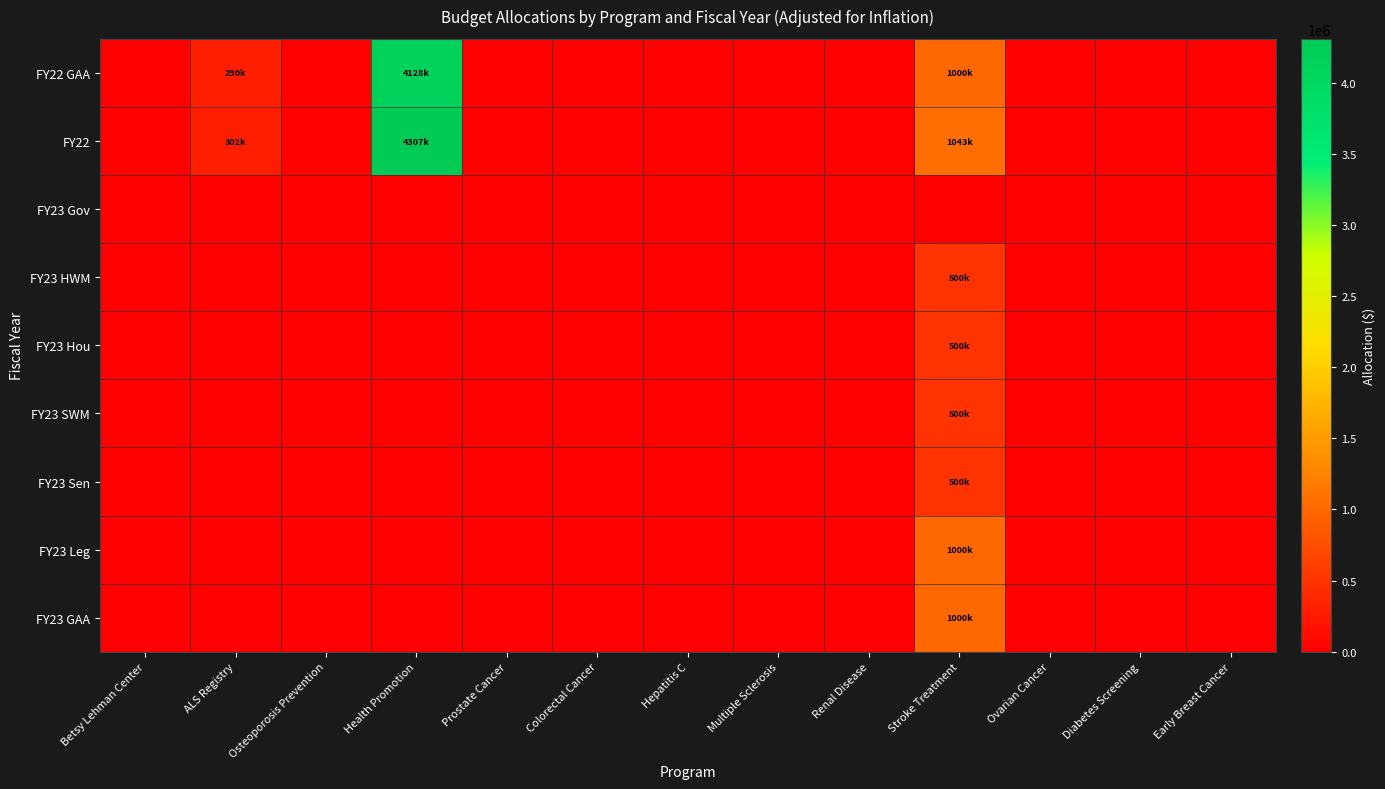

Count the number of data series in this chart.

9